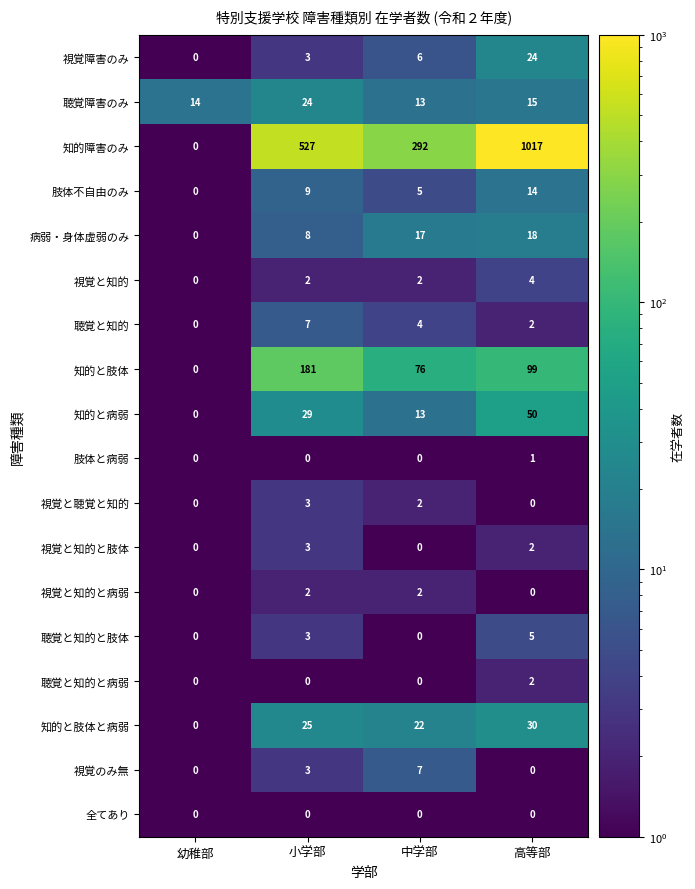

How many 知的と肢体と病弱 values are between 22 and 30?

3